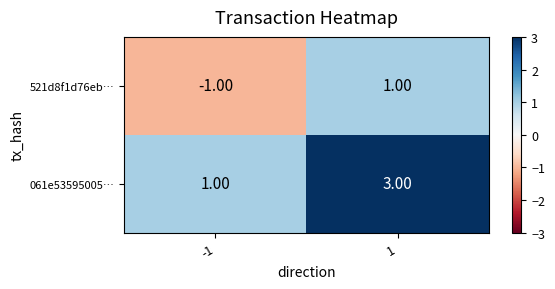

Is the value of 521d8f1d76eb… at -1 greater than the value of 061e53595005… at 1?

No